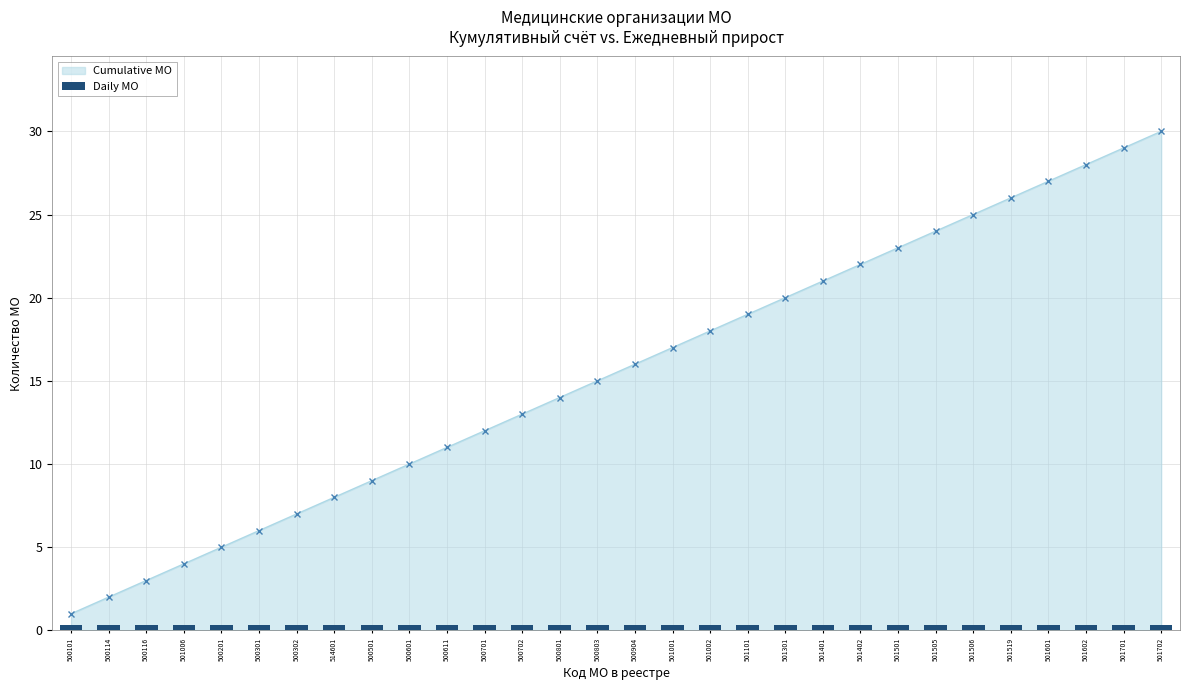

How many data points are above 16?

14